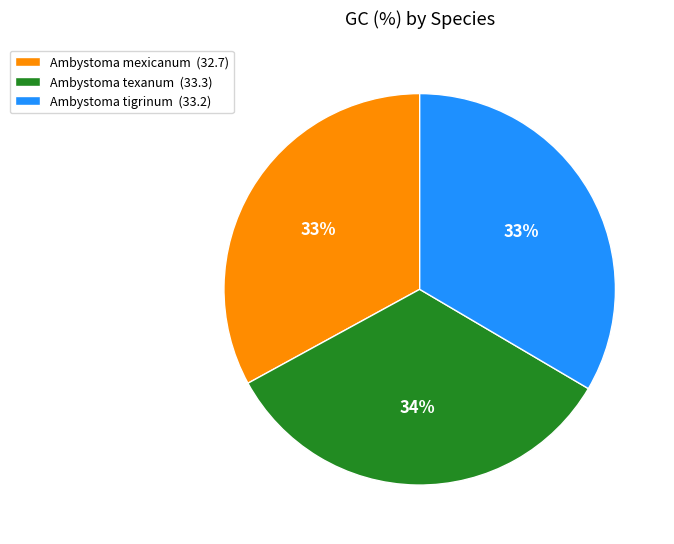

The Ambystoma tigrinum slice represents 33% of the pie. True or false?

True